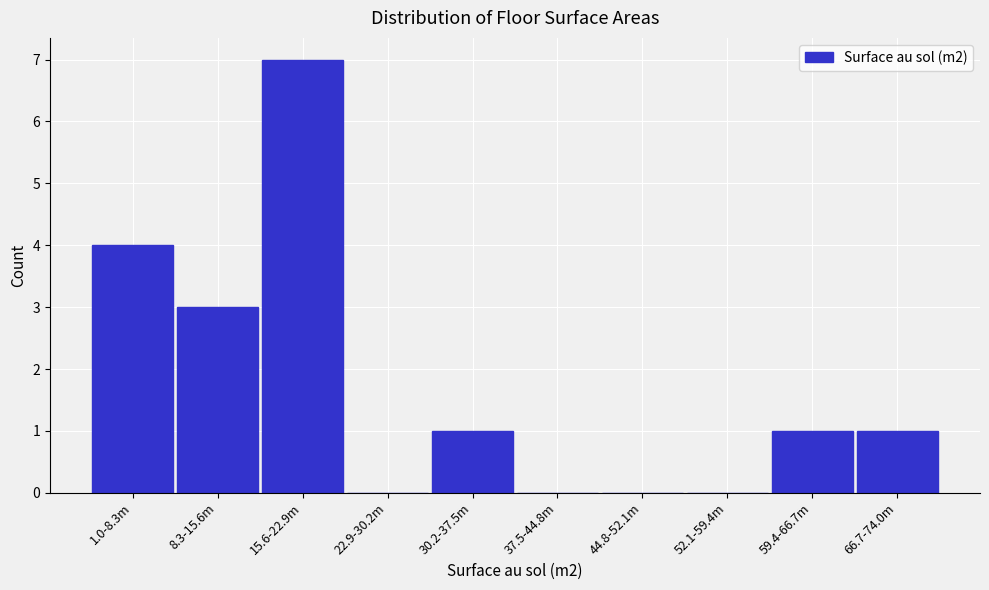

Reading left to right, transcribe all the data shown in this chart.

1.0-8.3m=4	8.3-15.6m=3	15.6-22.9m=7	22.9-30.2m=0	30.2-37.5m=1	37.5-44.8m=0	44.8-52.1m=0	52.1-59.4m=0	59.4-66.7m=1	66.7-74.0m=1